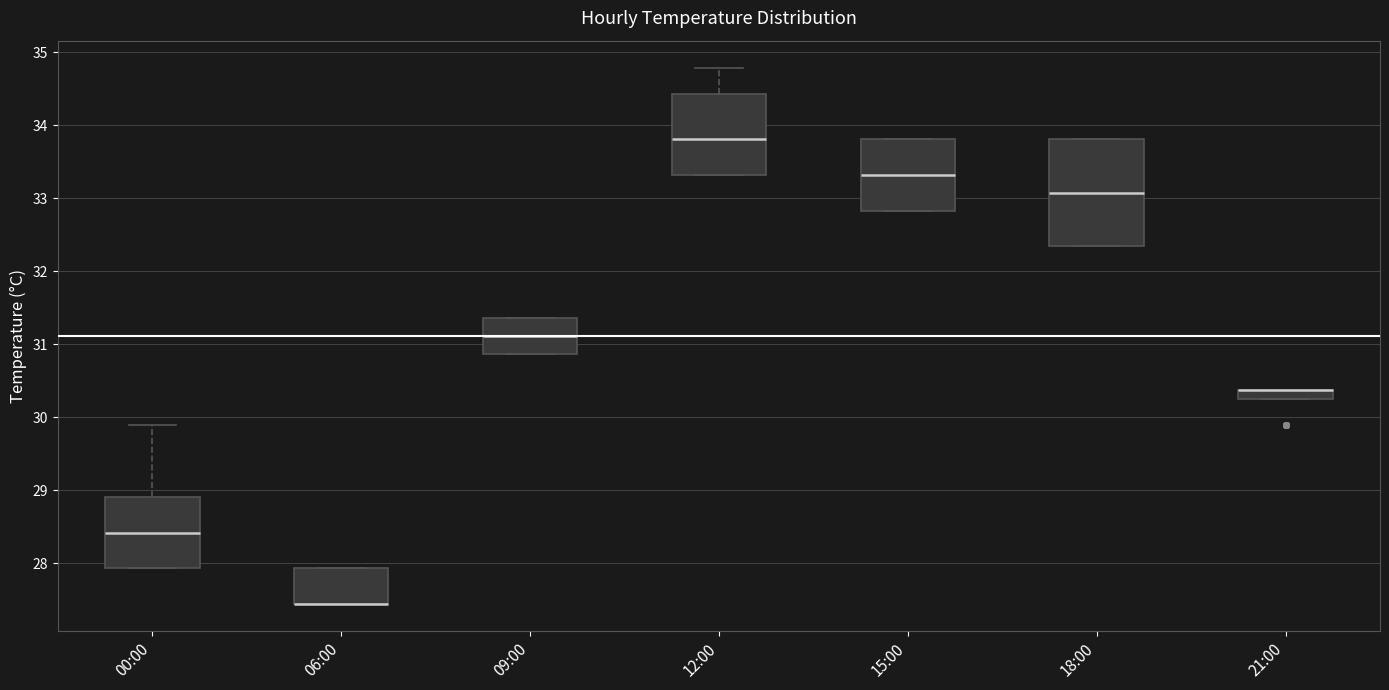

Where is the upper edge of the box for 06:00 on the y-axis? The values are not printed on the chart, so give them approximately, as read against the axis.

27.9